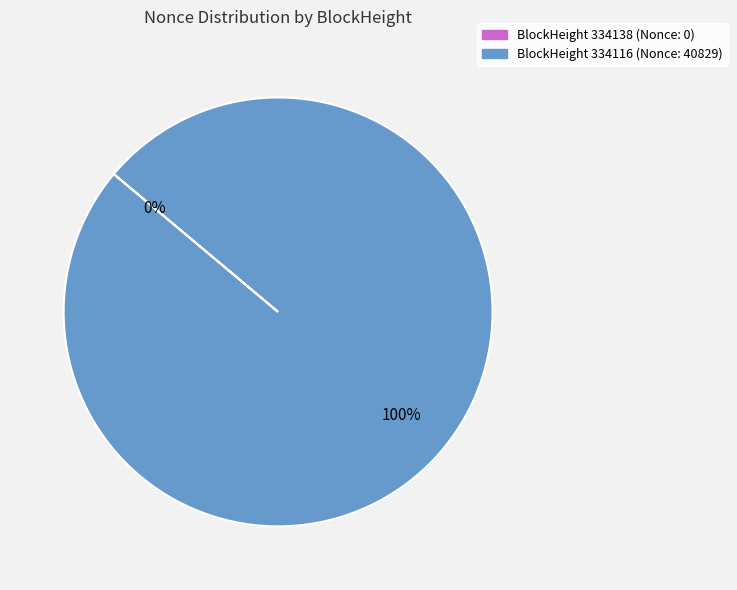

To the nearest percent, what portion does 334116 represent?

100%